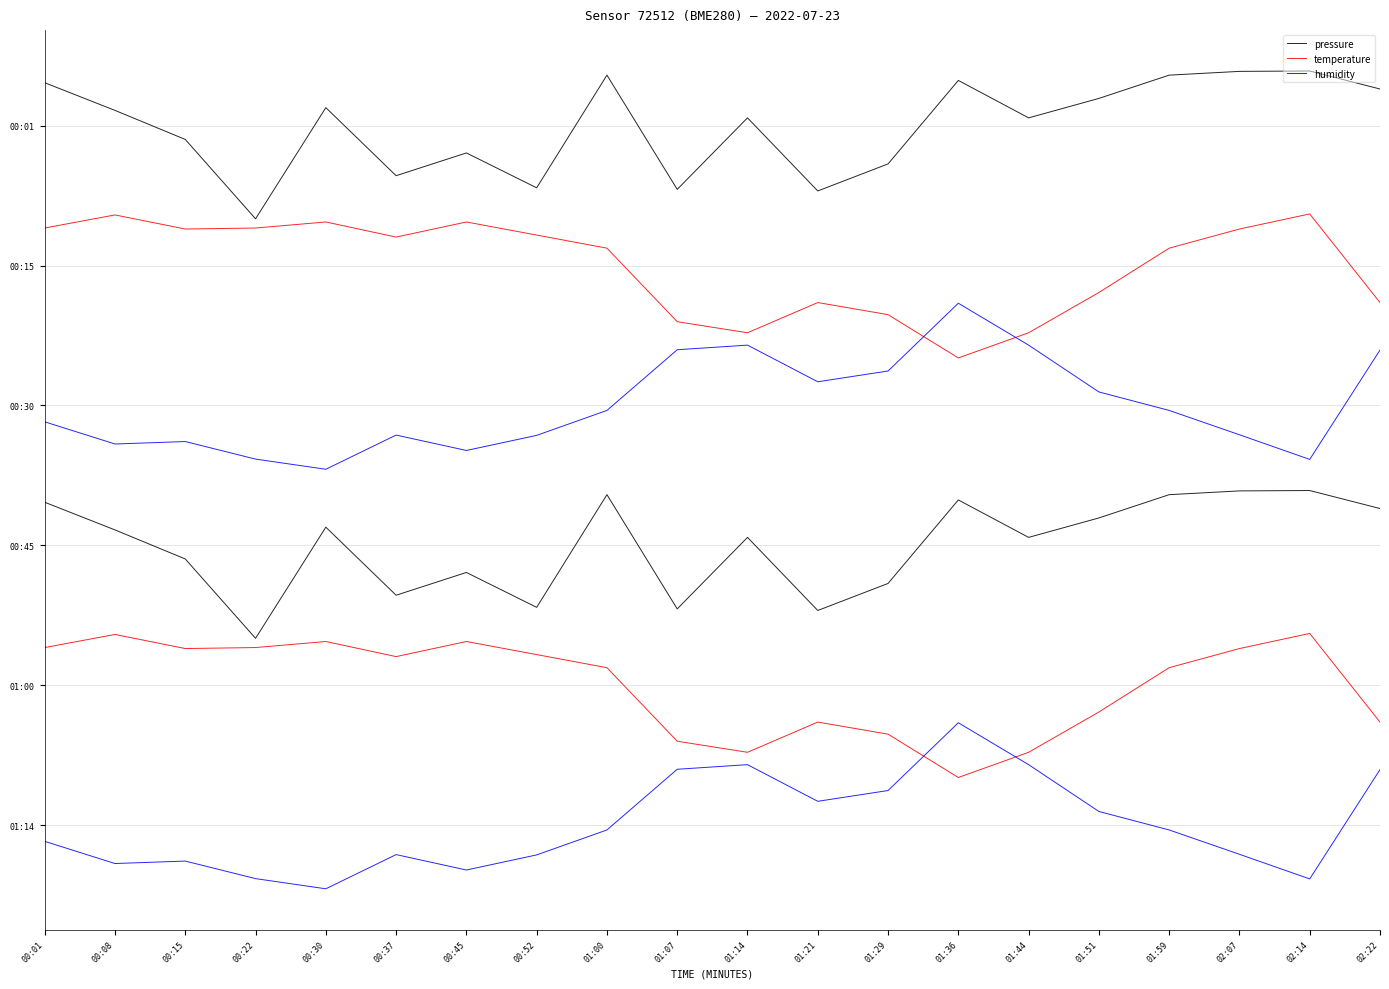

How many interior local valleys does the temperature series have?

4